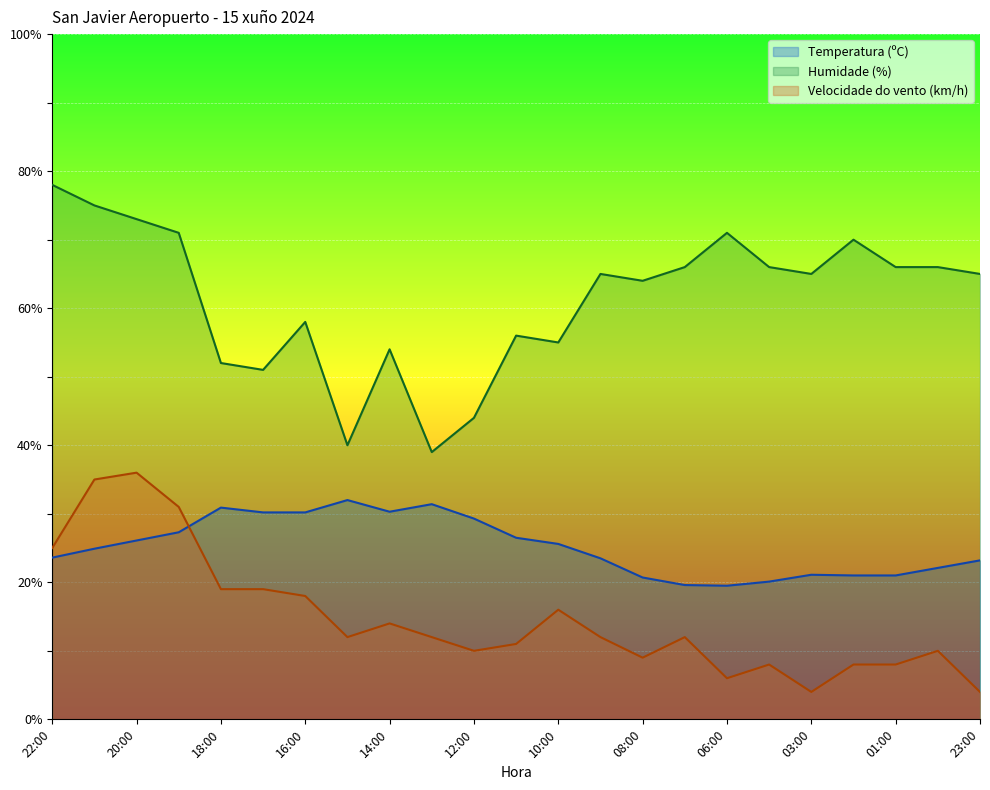

What is the label of the 22nd point from the right?

21:00